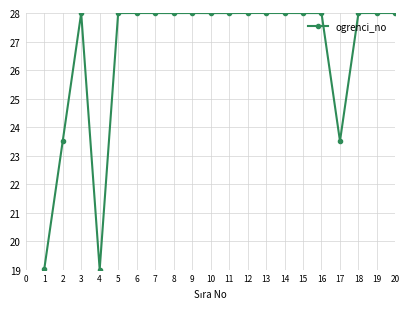

What is the change in value from 1 to 14?

+9.0